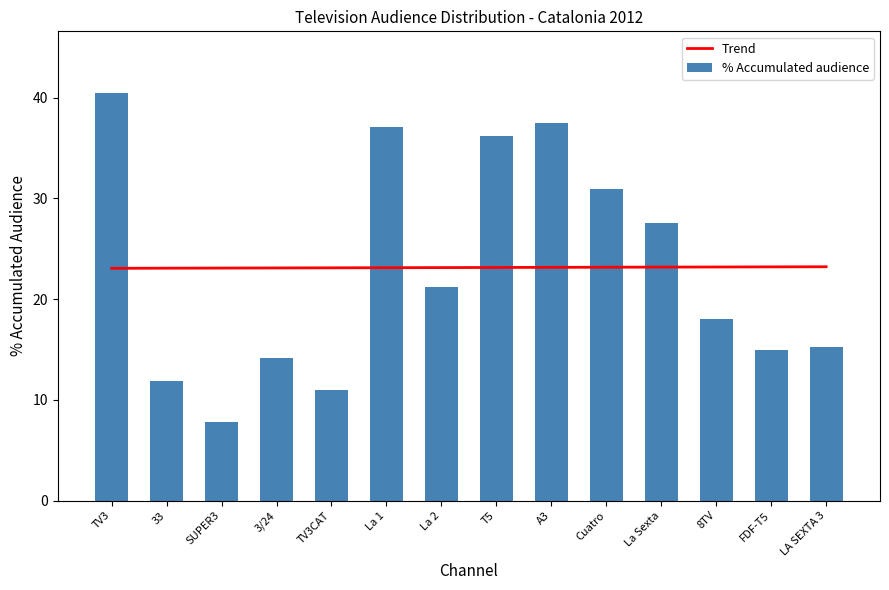

What are all the series names shown in the legend?

Trend, % Accumulated audience